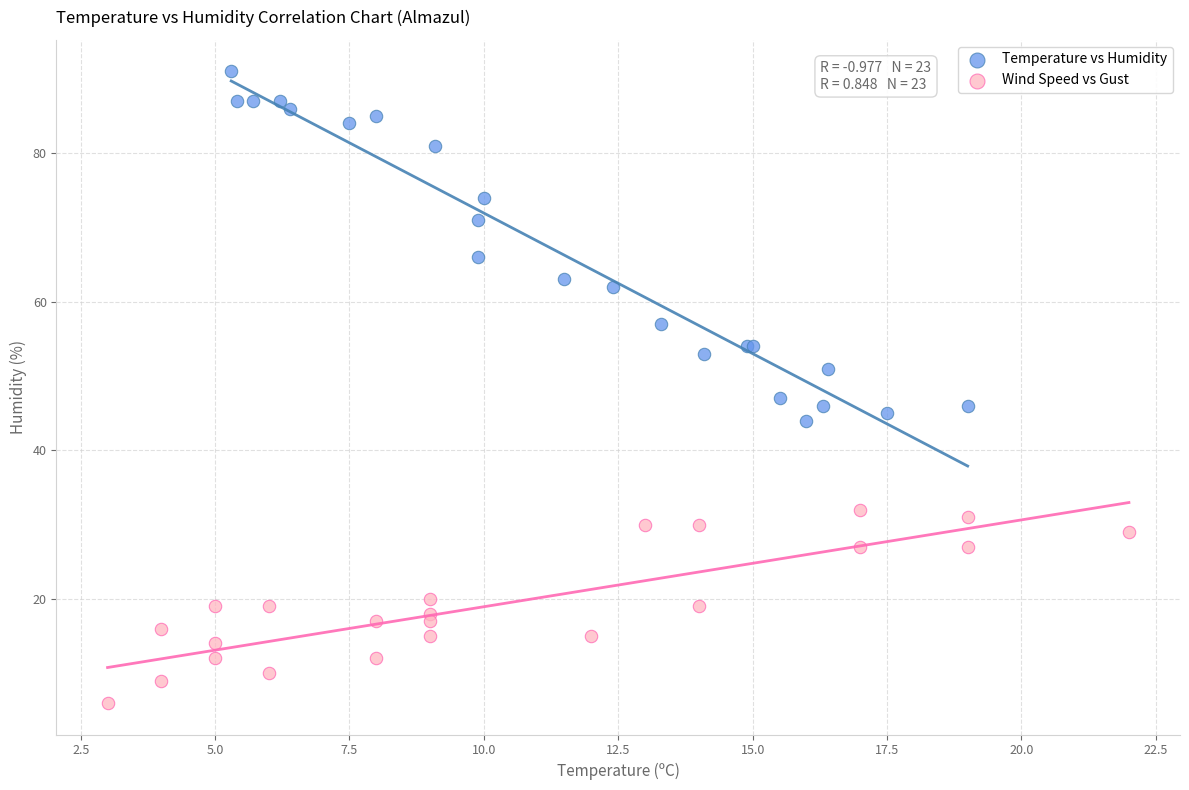

Which series has the largest Y range (max minus min)?

Temperature vs Humidity